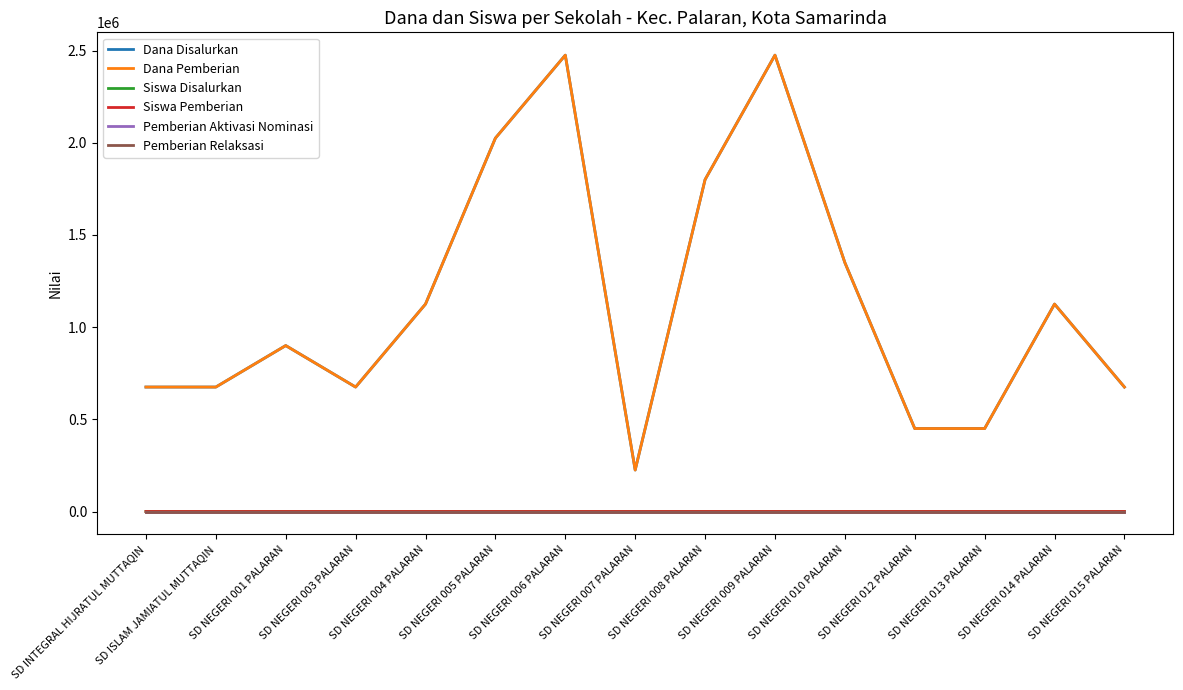

What is the label of the 7th point from the right?

SD NEGERI 008 PALARAN